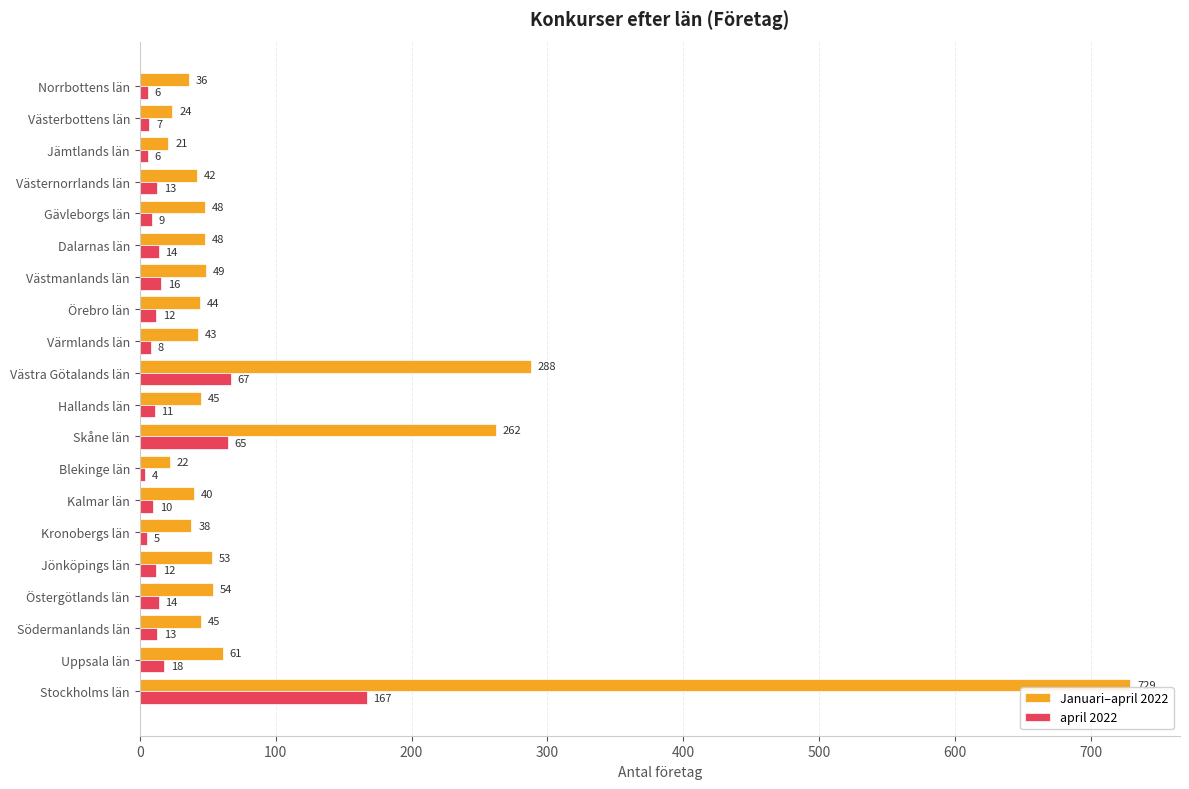

Is it true that Januari–april 2022 equals 38 at Kronobergs län?

True